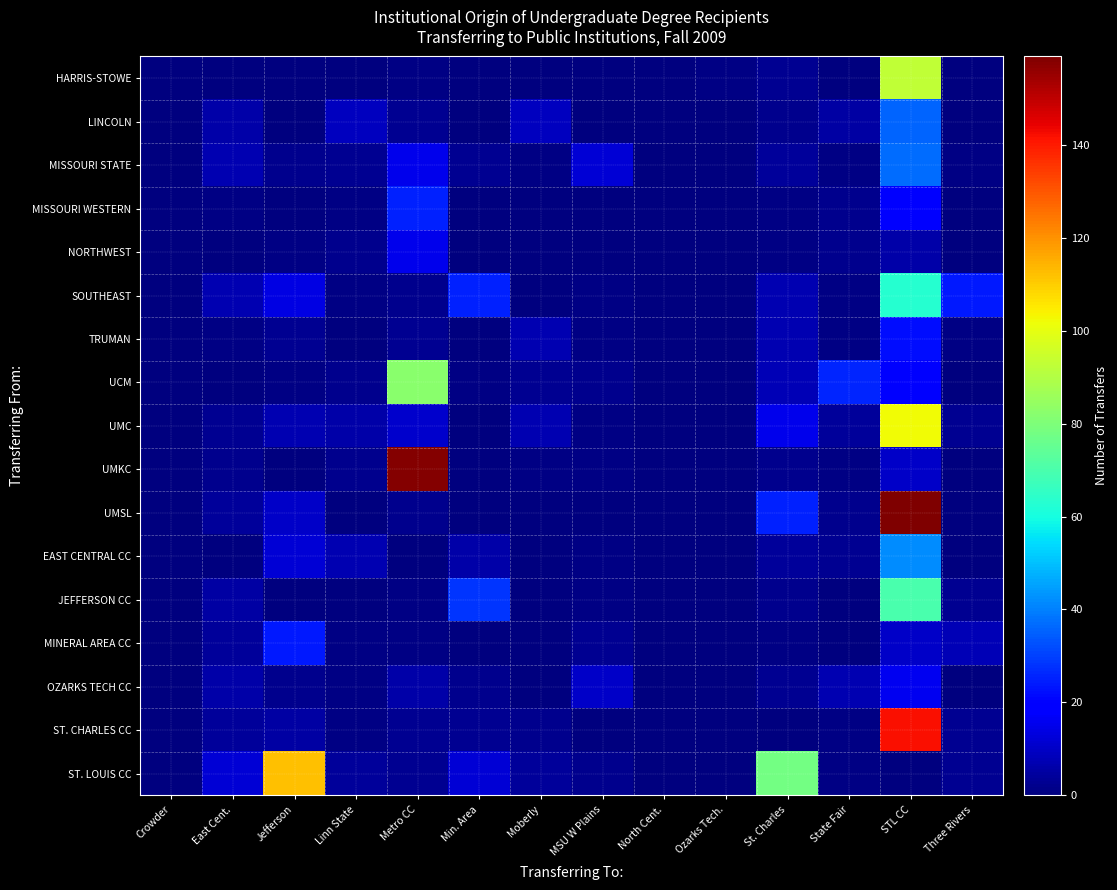

List the series in order of their peak value, lowest first.

NORTHWEST, OZARKS TECH CC, TRUMAN, MINERAL AREA CC, MISSOURI WESTERN, LINCOLN, MISSOURI STATE, EAST CENTRAL CC, SOUTHEAST, JEFFERSON CC, UCM, HARRIS-STOWE, UMC, ST. LOUIS CC, ST. CHARLES CC, UMKC, UMSL